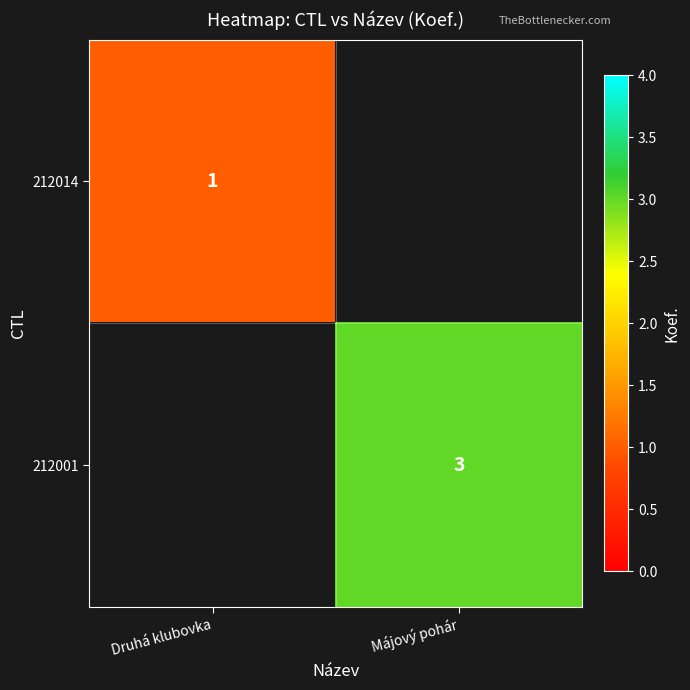

The 212014 series shows 0.7 at Druhá klubovka. True or false?

False